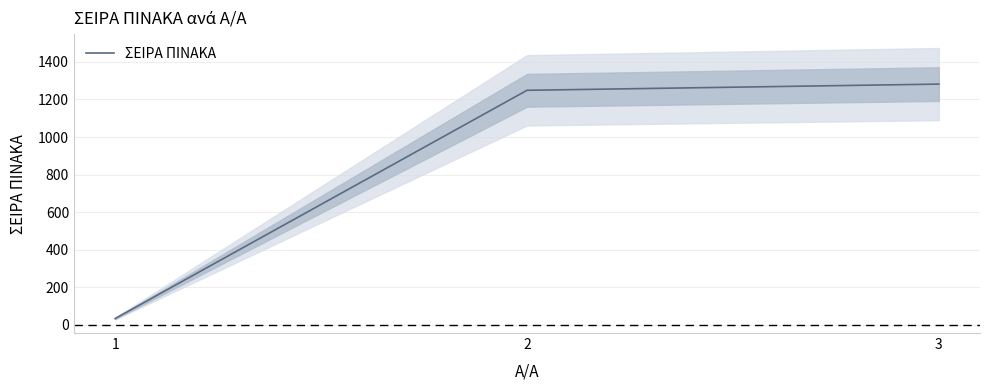

Rank the categories by value from lowest to highest.

1, 2, 3